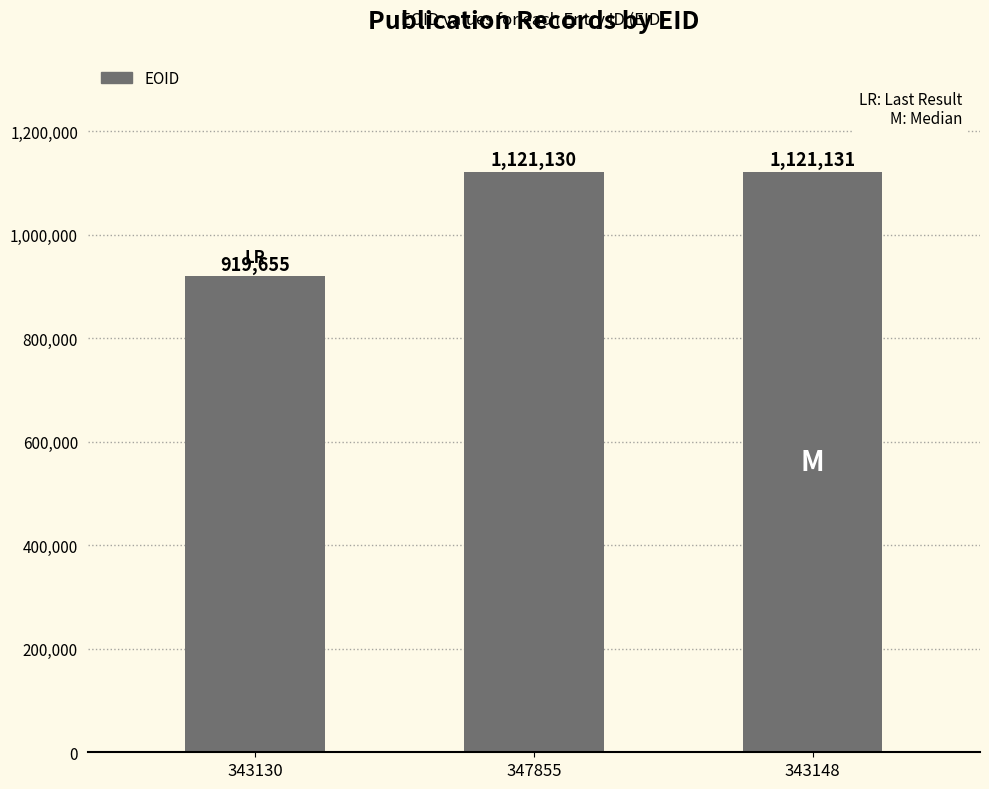

Does the chart contain stacked bars?

No